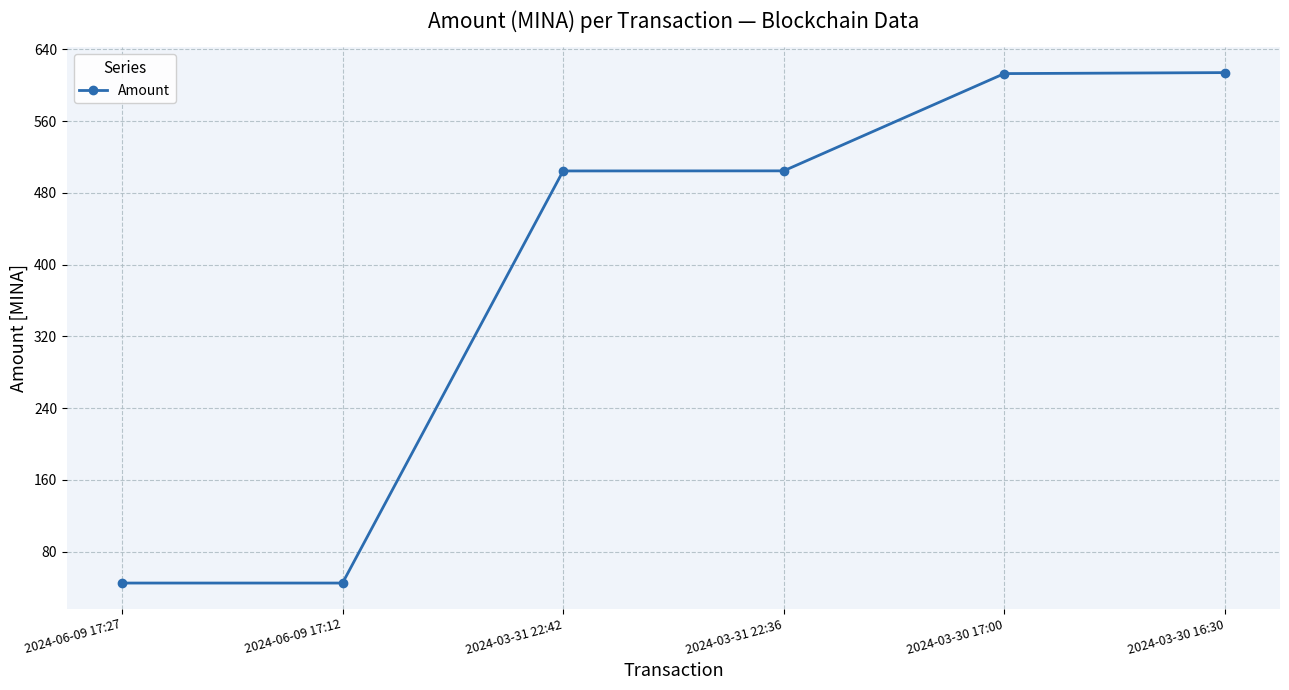

At which label is the value closest to 329?

2024-03-31 22:42